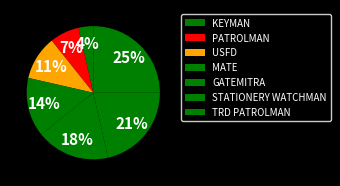

How many segments does this pie chart have?

7